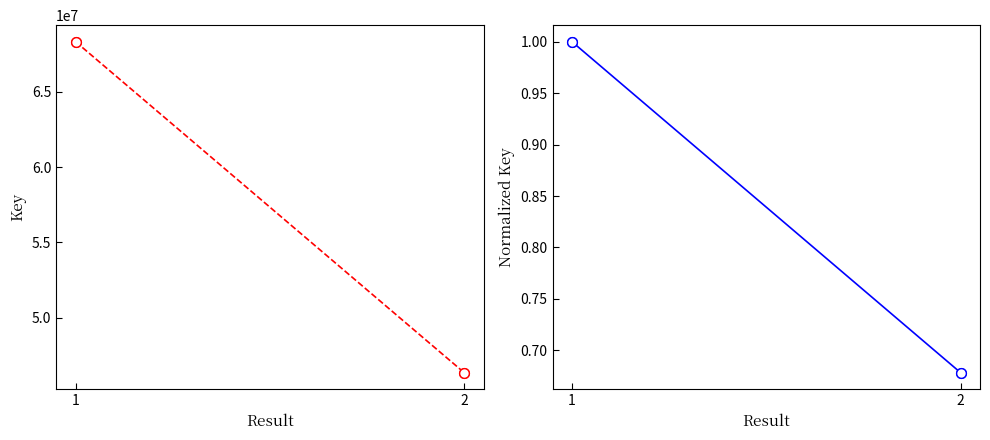

Which series has the largest range (max minus min)?

Key